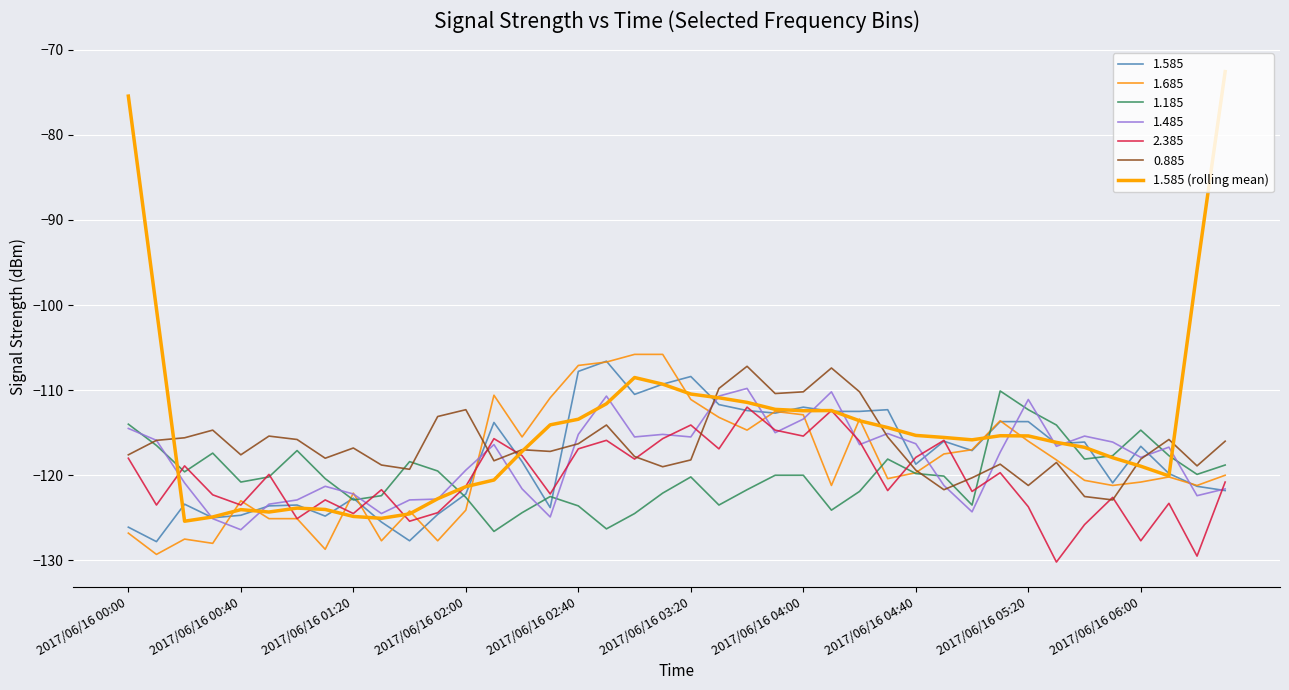

Is this an area chart (filled region under the line)?

No